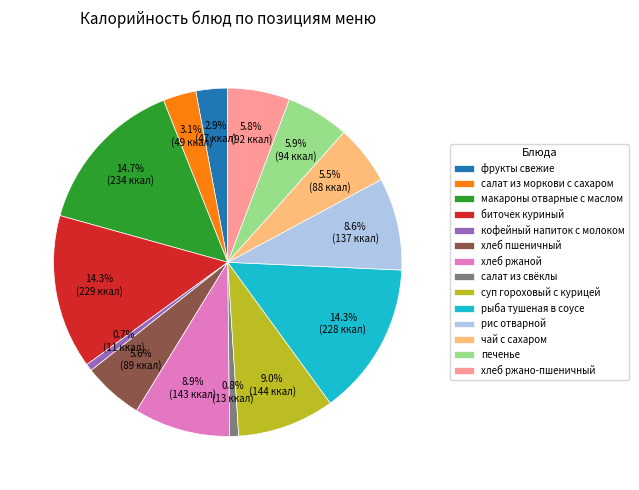

What is the ratio of the value at хлеб ржаной to the value at салат из свёклы?

10.8